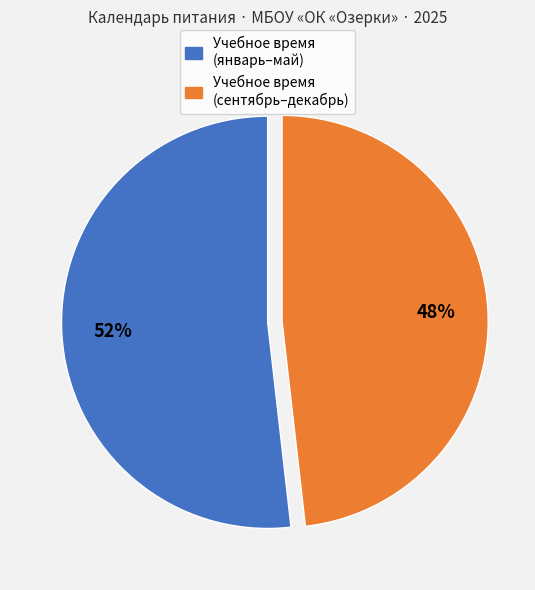

To the nearest percent, what is the difference between the largest and smallest slice percentages?

4%